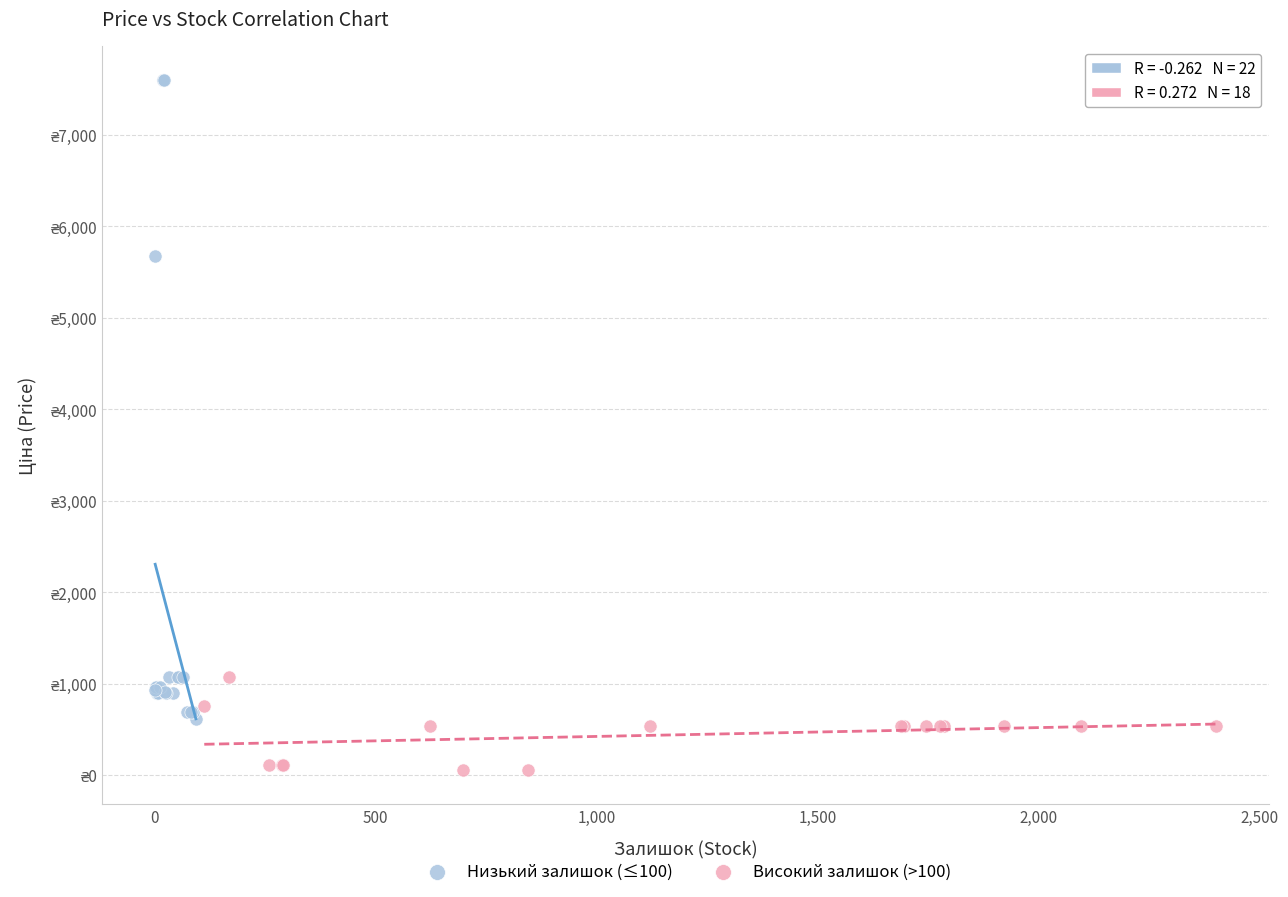

Which series reaches the minimum Y coordinate?

Високий залишок (>100)